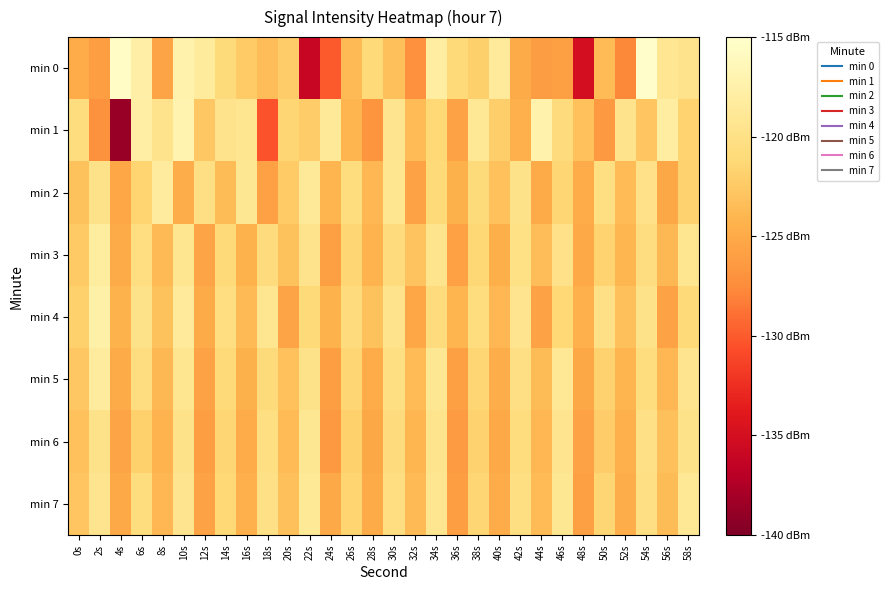

Between 12s and 10s, which is larger?

10s